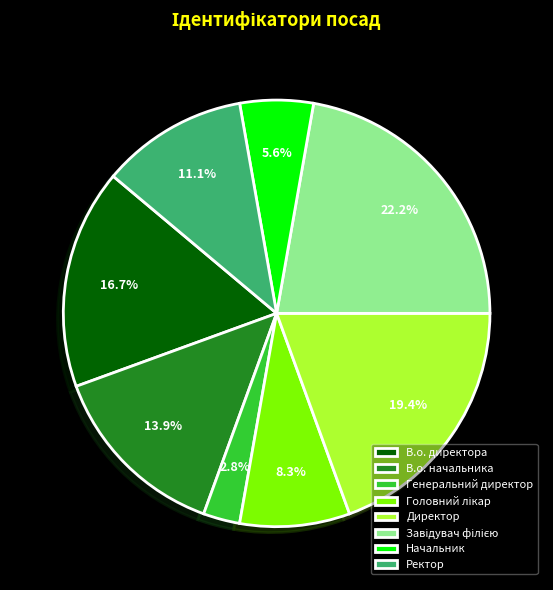

Does any single category account for the majority?

No